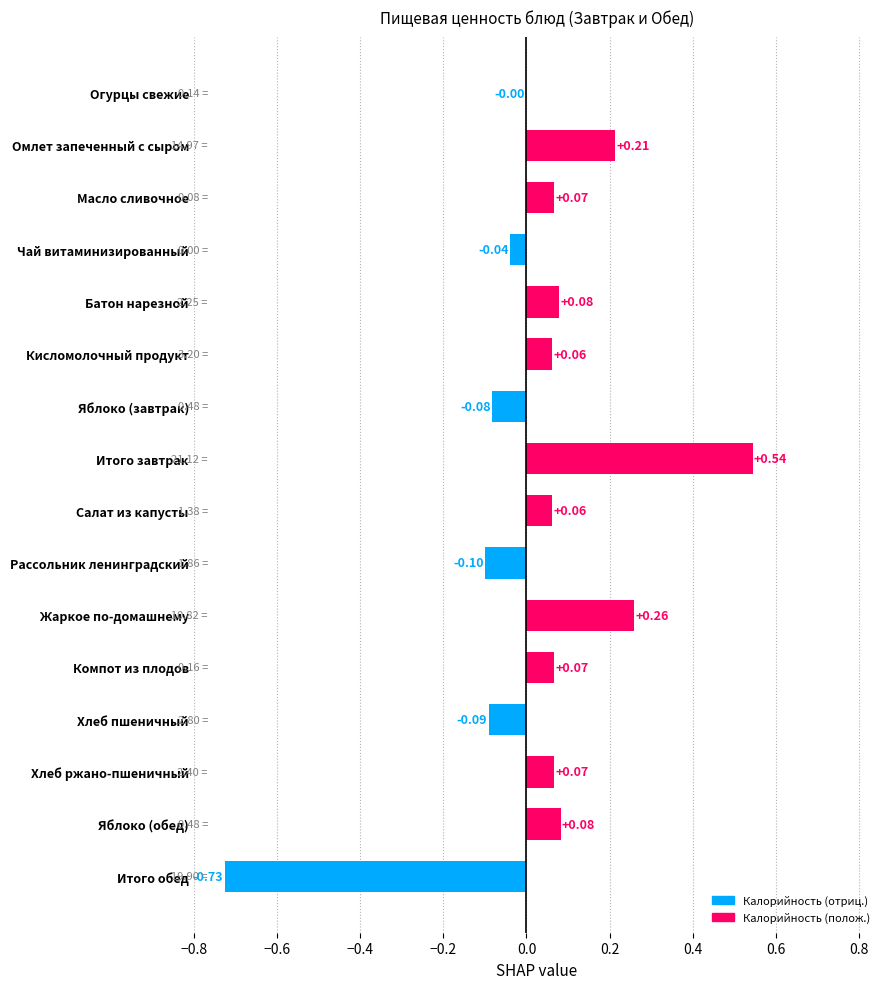

At which category does the chart reach its peak across all series?

Итого завтрак